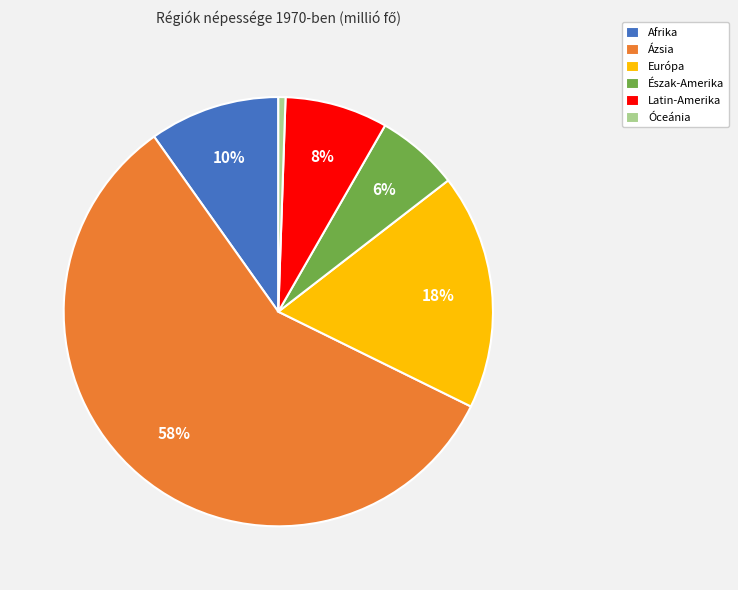

What is the largest slice in the pie chart?

Ázsia